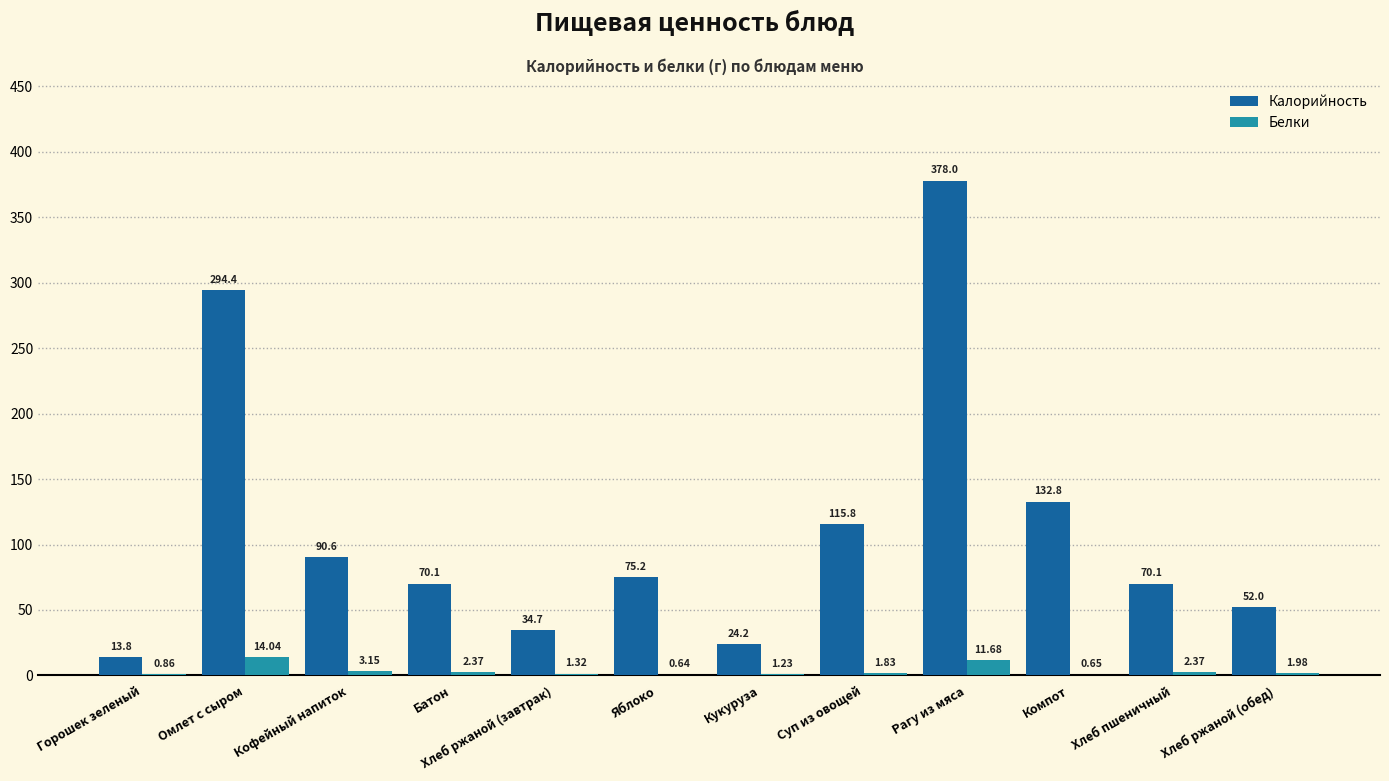

At which label is Калорийность closest to 195?

Компот